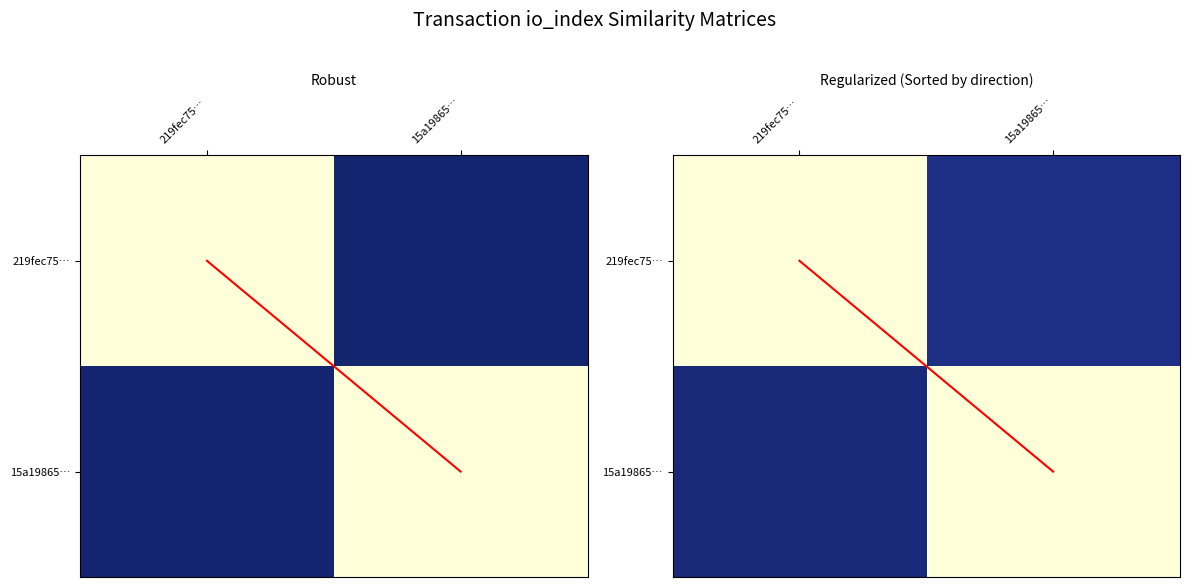

The value of Regularized (Sorted by direction) at 219fec75… is 0.0. True or false?

True